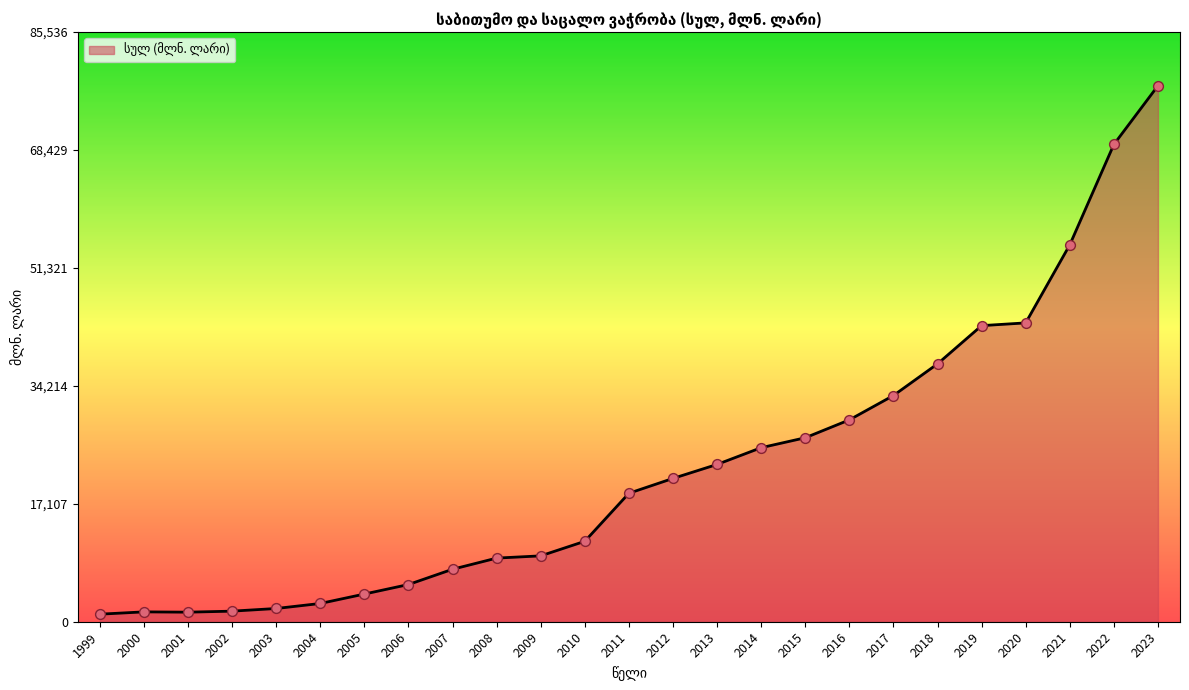

Approximately how many times larger is the value at 2019 compared to 2001?

31.0